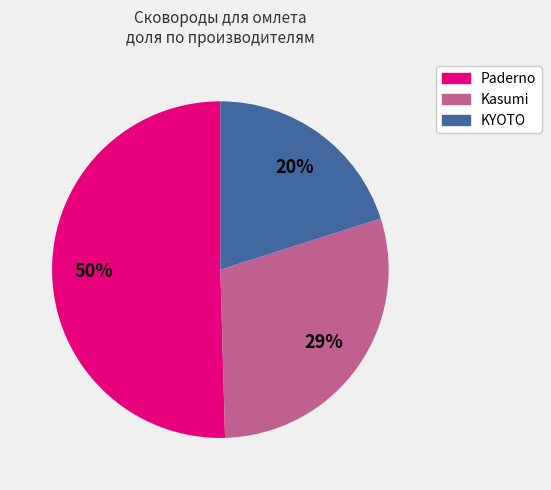

Is there any slice that represents more than half of the pie?

Yes